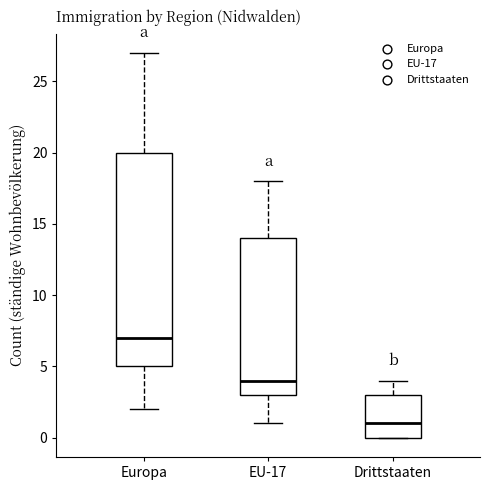

Reading left to right, read every box against the y-axis: the position of its median line, the range the box covers, and the ends of its whiskers. The values are not printed on the chart, so give them approximately, as read against the axis.

Europa: median 7, box 5 to 20, whiskers 2 to 27
EU-17: median 4, box 3 to 14, whiskers 1 to 18
Drittstaaten: median 1, box 0 to 3, whiskers 0 to 4